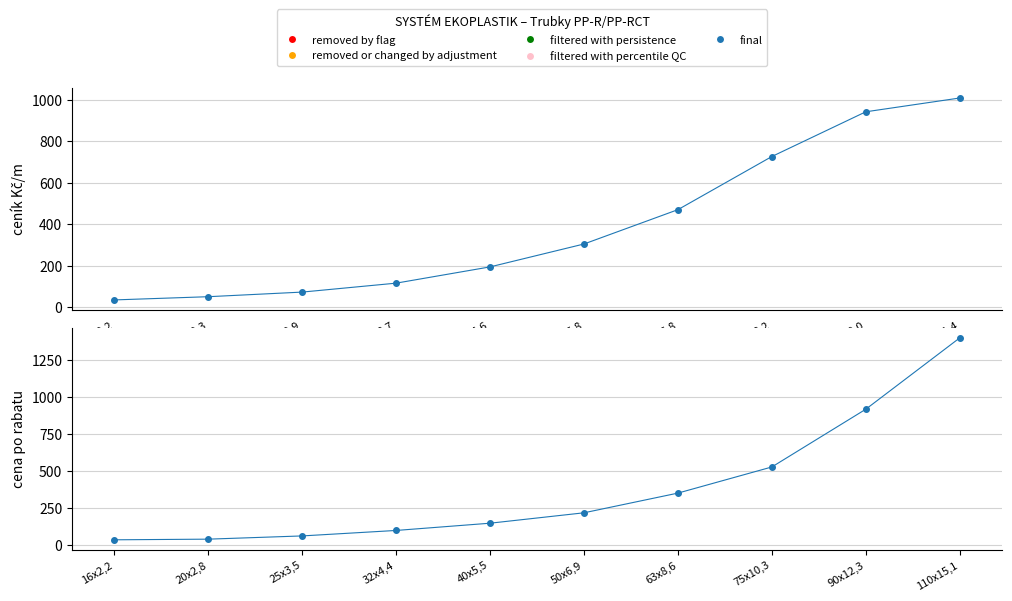

At which category is the sum across all series the highest?

125x11,4